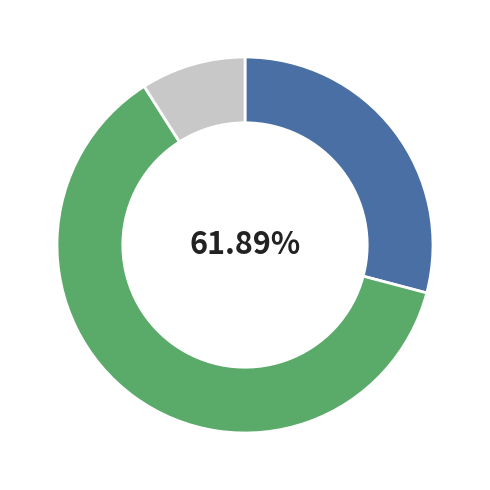

To the nearest percent, what percentage of the pie is Обект № 1501?

29%